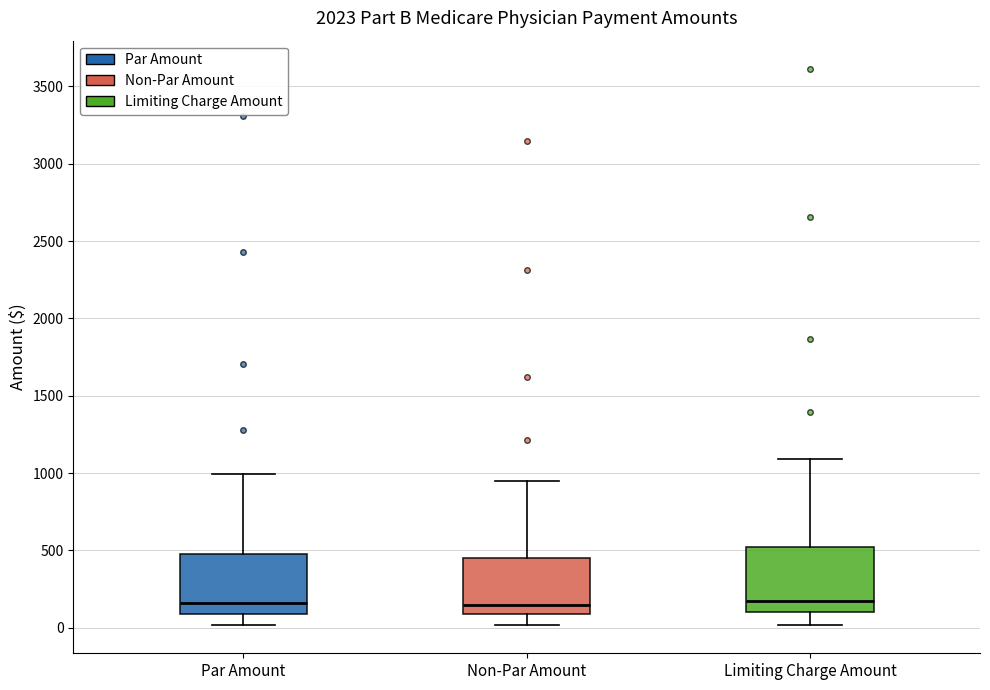

Where does the lower whisker of the box for Non-Par Amount end on the y-axis? The values are not printed on the chart, so give them approximately, as read against the axis.

0